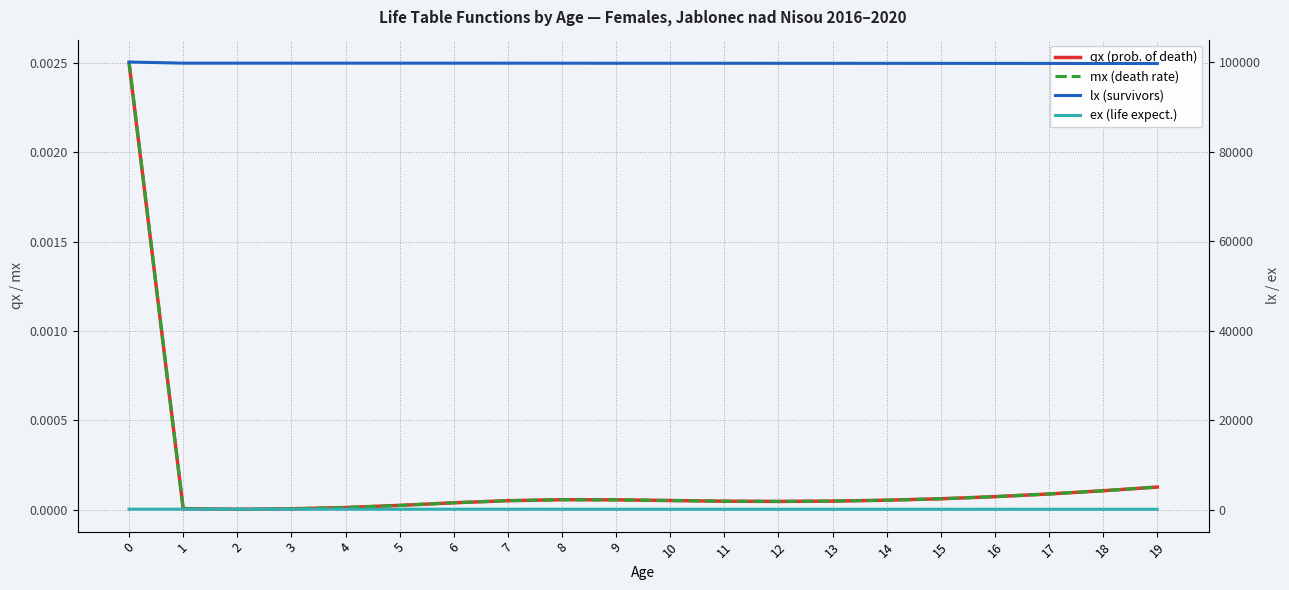

True or false: ex (life expect.) and lx (survivors) cross at least once.

False